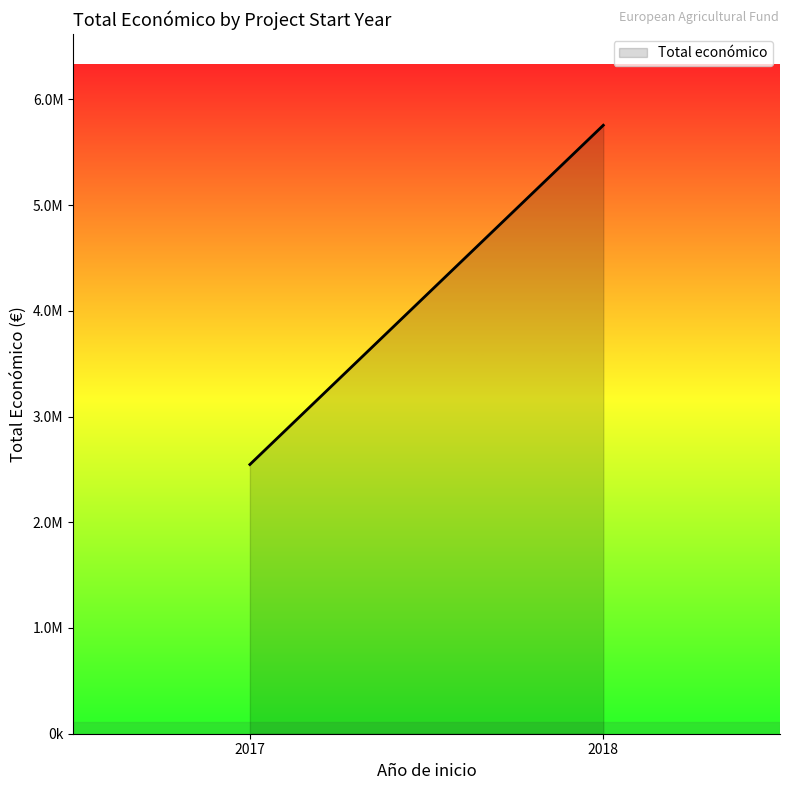

How many lines are shown in the chart?

1